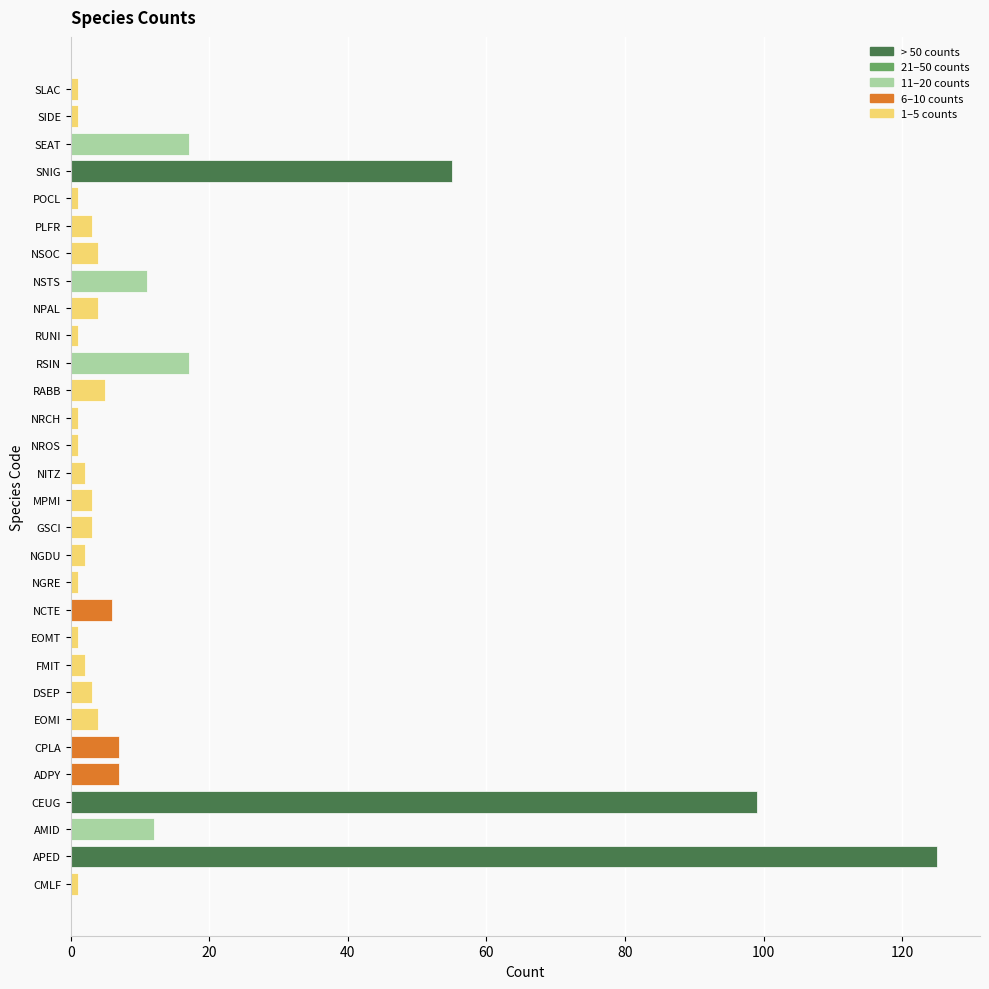

What is the average value?

13